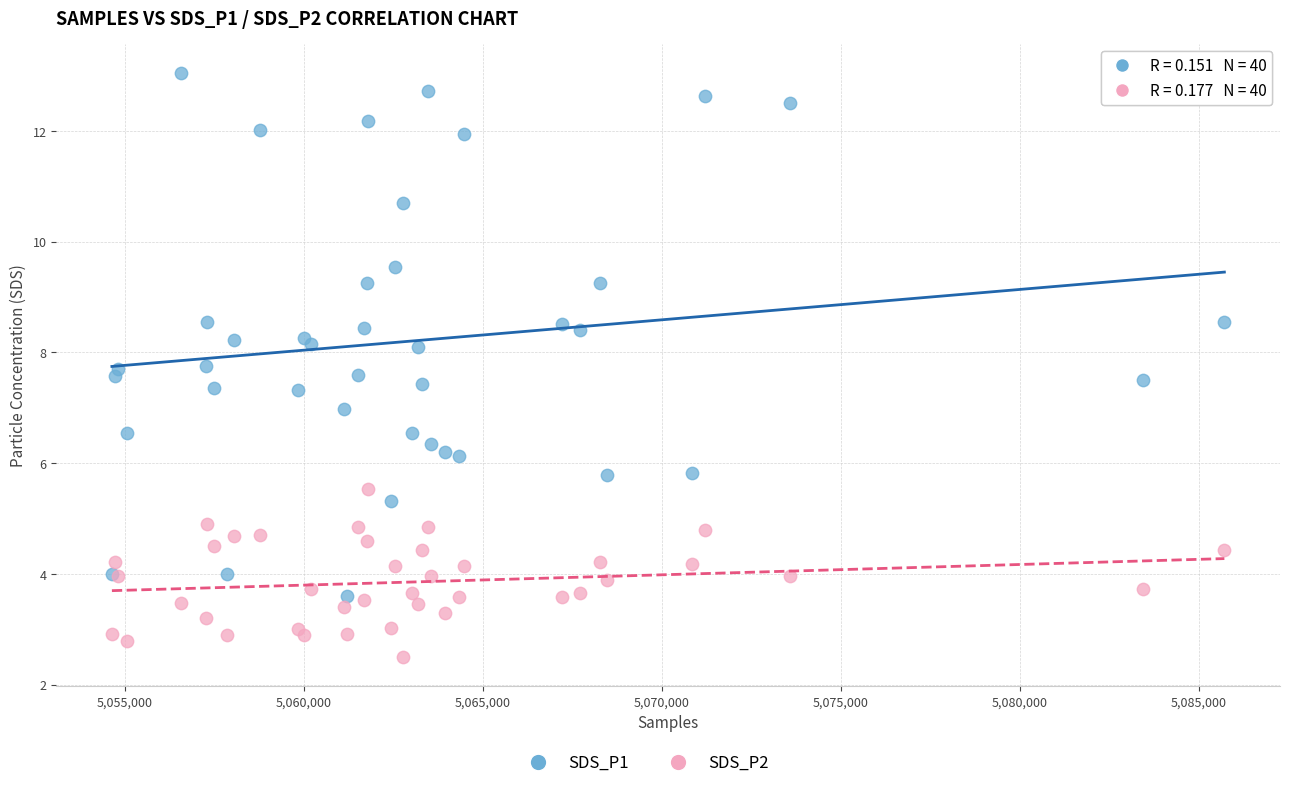

What is the X range (max minus min) for the scatter plot?

31069.0